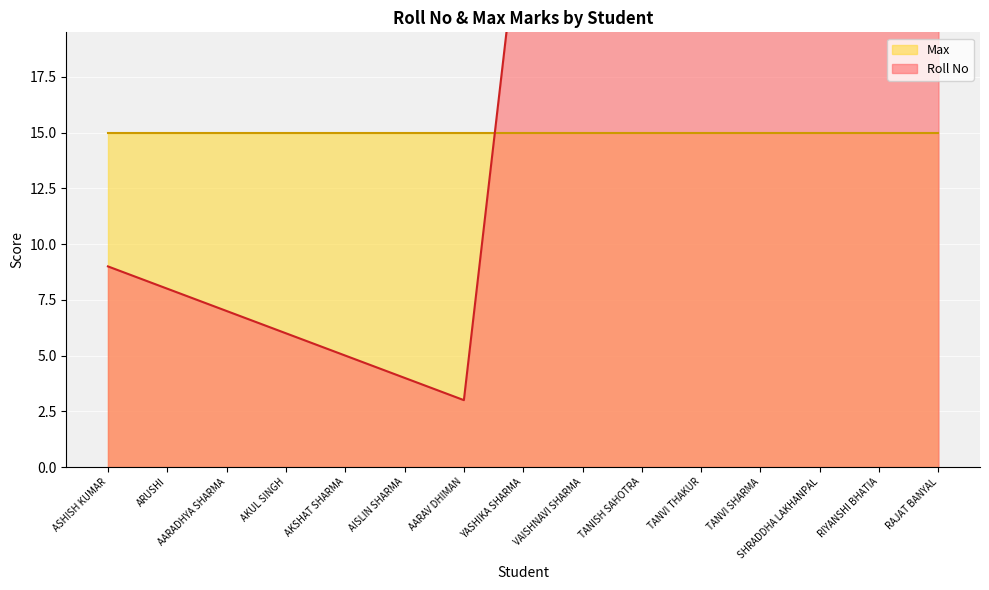

How many data points does each series have?

15